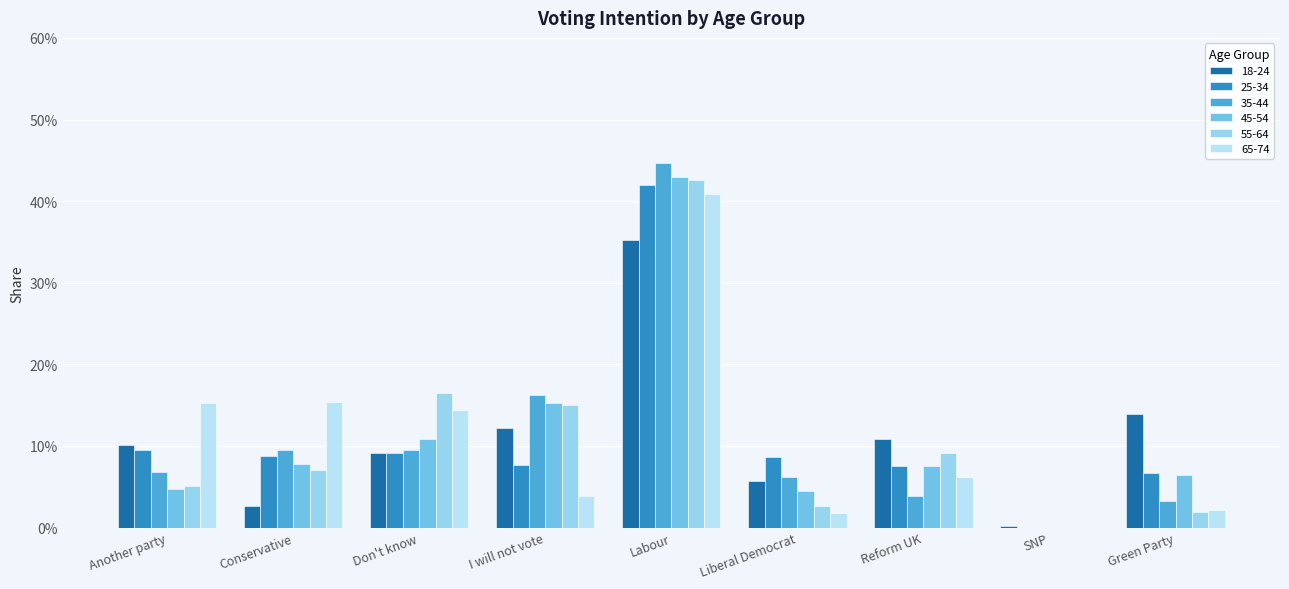

Reading left to right, list all the values displayed in this chart.

18-24: 0.1	0.0	0.1	0.1	0.4	0.1	0.1	0.0	0.1
25-34: 0.1	0.1	0.1	0.1	0.4	0.1	0.1	0.0	0.1
35-44: 0.1	0.1	0.1	0.2	0.4	0.1	0.0	0.0	0.0
45-54: 0.0	0.1	0.1	0.2	0.4	0.0	0.1	0.0	0.1
55-64: 0.1	0.1	0.2	0.1	0.4	0.0	0.1	0.0	0.0
65-74: 0.2	0.2	0.1	0.0	0.4	0.0	0.1	0.0	0.0